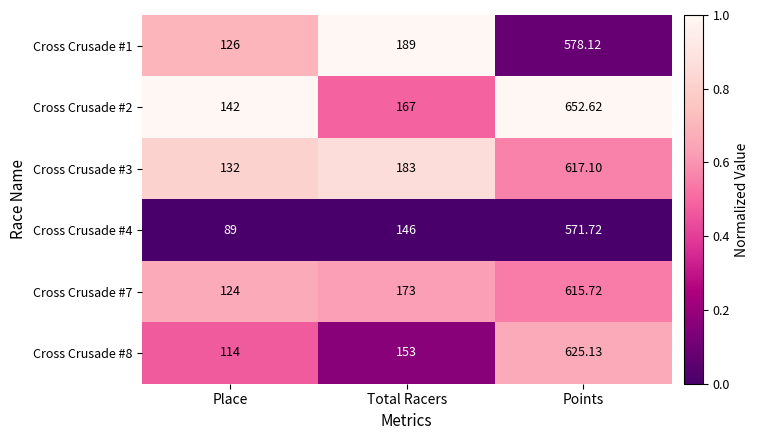

Which series has the largest total across all categories?

Cross Crusade #2